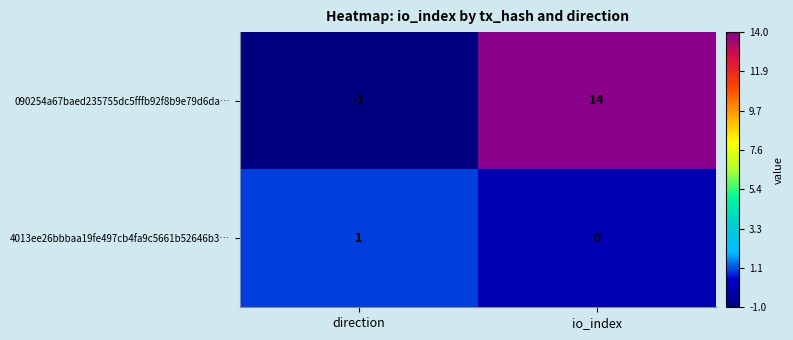

Reading left to right, list all the values displayed in this chart.

090254a67baed235755dc5fffb92f8b9e79d6da…: direction=-1	io_index=14
4013ee26bbbaa19fe497cb4fa9c5661b52646b3…: direction=1	io_index=0